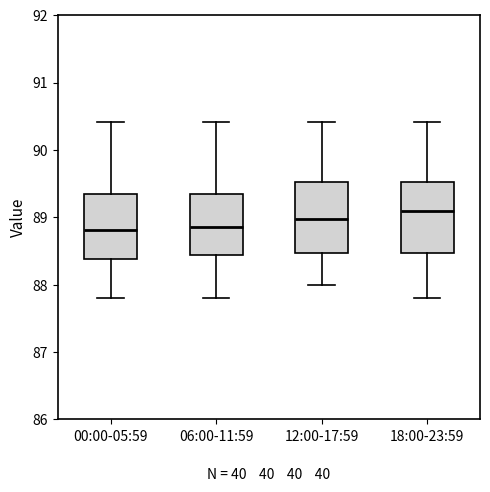

Where does the lower whisker of the box for 06:00-11:59 end on the y-axis? The values are not printed on the chart, so give them approximately, as read against the axis.

87.8